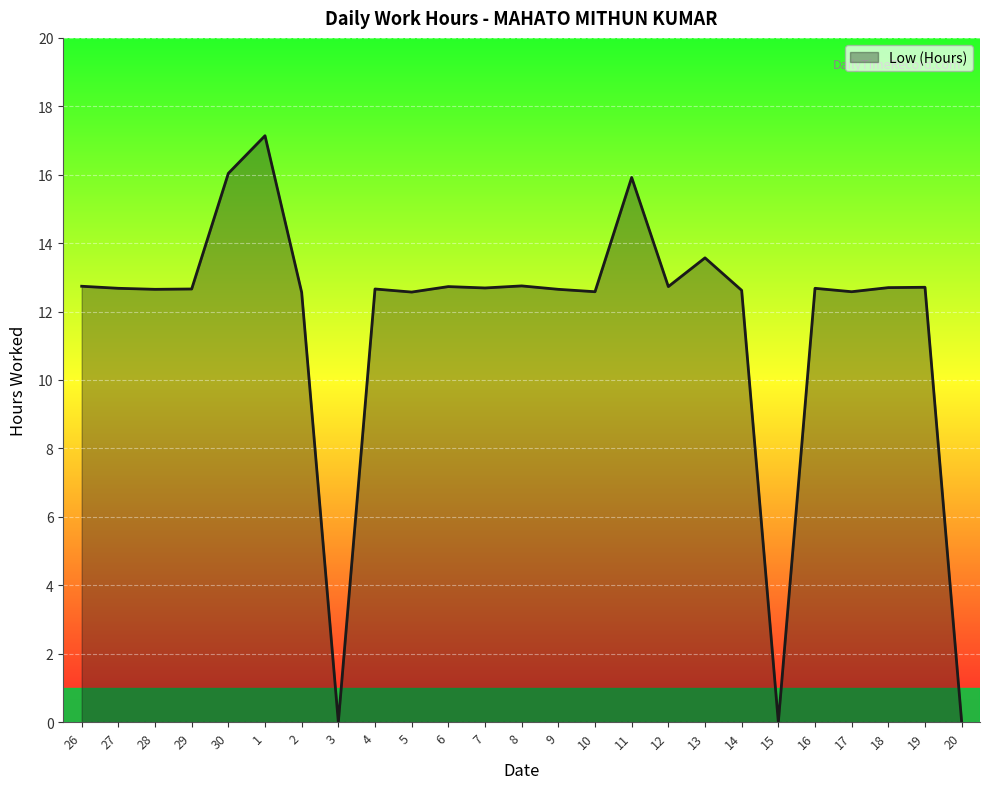

What is the difference between the maximum and minimum values?

17.1